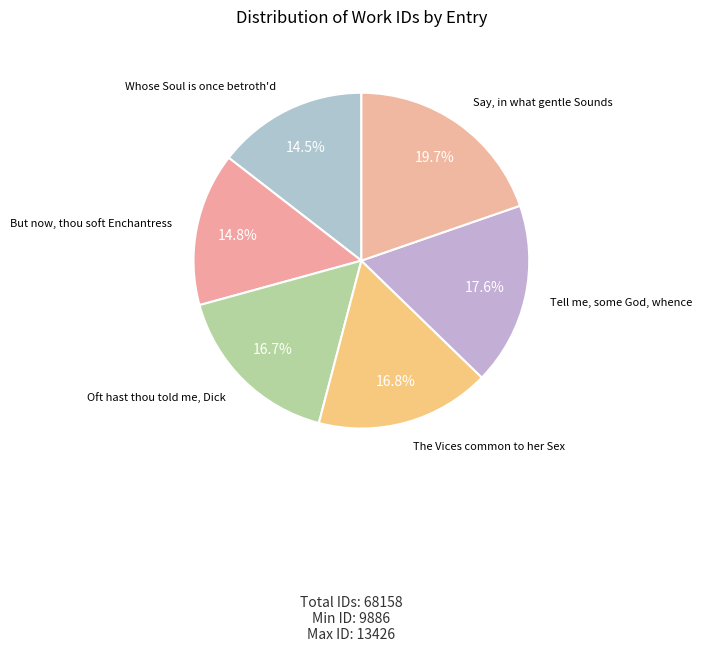

To the nearest percent, what is the difference between the Tell me, some God, whence and Whose Soul is once betroth'd slice percentages?

3%